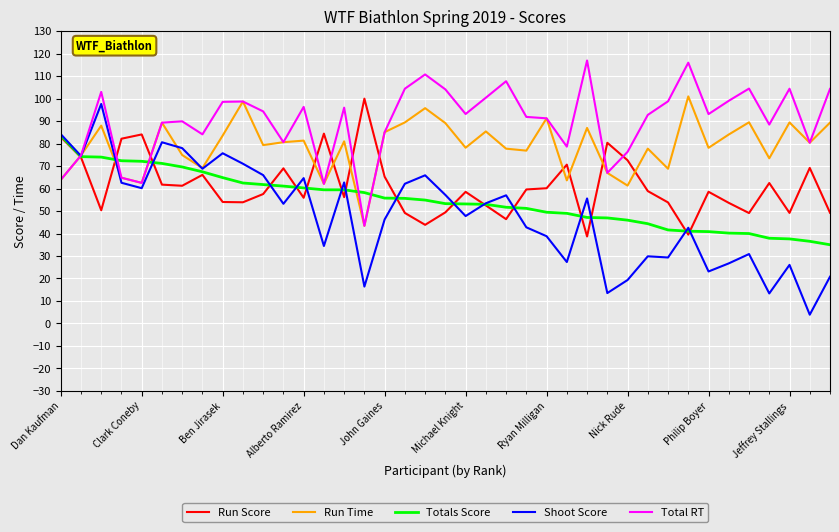

Which series has the widest spread of values?

Shoot Score